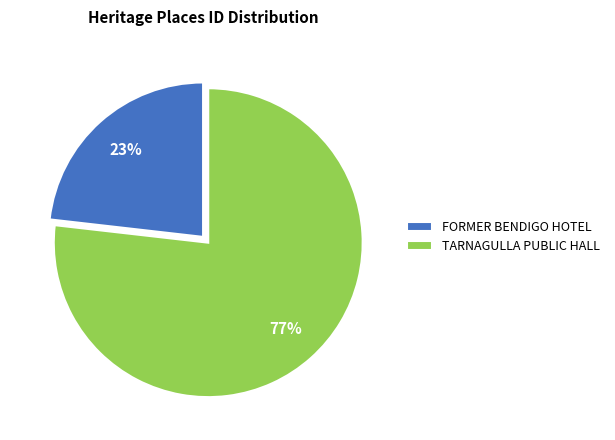

Which category has the smallest portion of the pie?

FORMER BENDIGO HOTEL